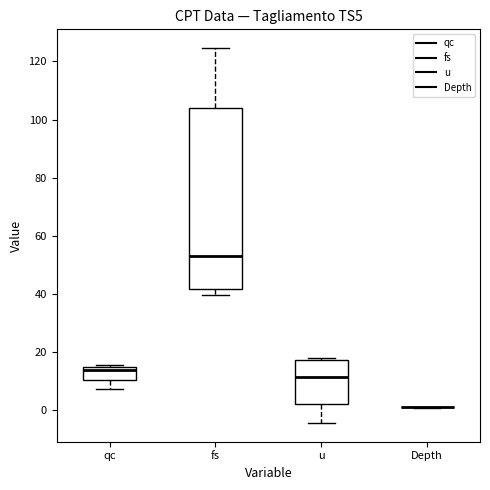

Reading left to right, transcribe this box plot: for each box, give where its median line is, the range the box spans, and where its two whiskers end, as read against the y-axis. The values are not printed on the chart, so give them approximately, as read against the axis.

qc: median 14 (just below the box's upper edge), box 10 to 14, whiskers 8 to 16
fs: median 54, box 42 to 104, whiskers 40 to 124
u: median 12, box 2 to 18, whiskers -4 to 18
Depth: box collapsed to a line at 2, whiskers 0 to 2